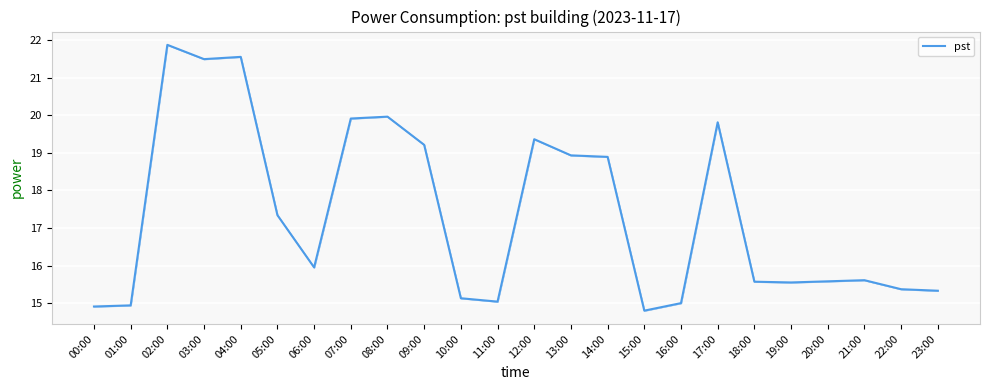

Where is the data nearest to the value 18?

05:00